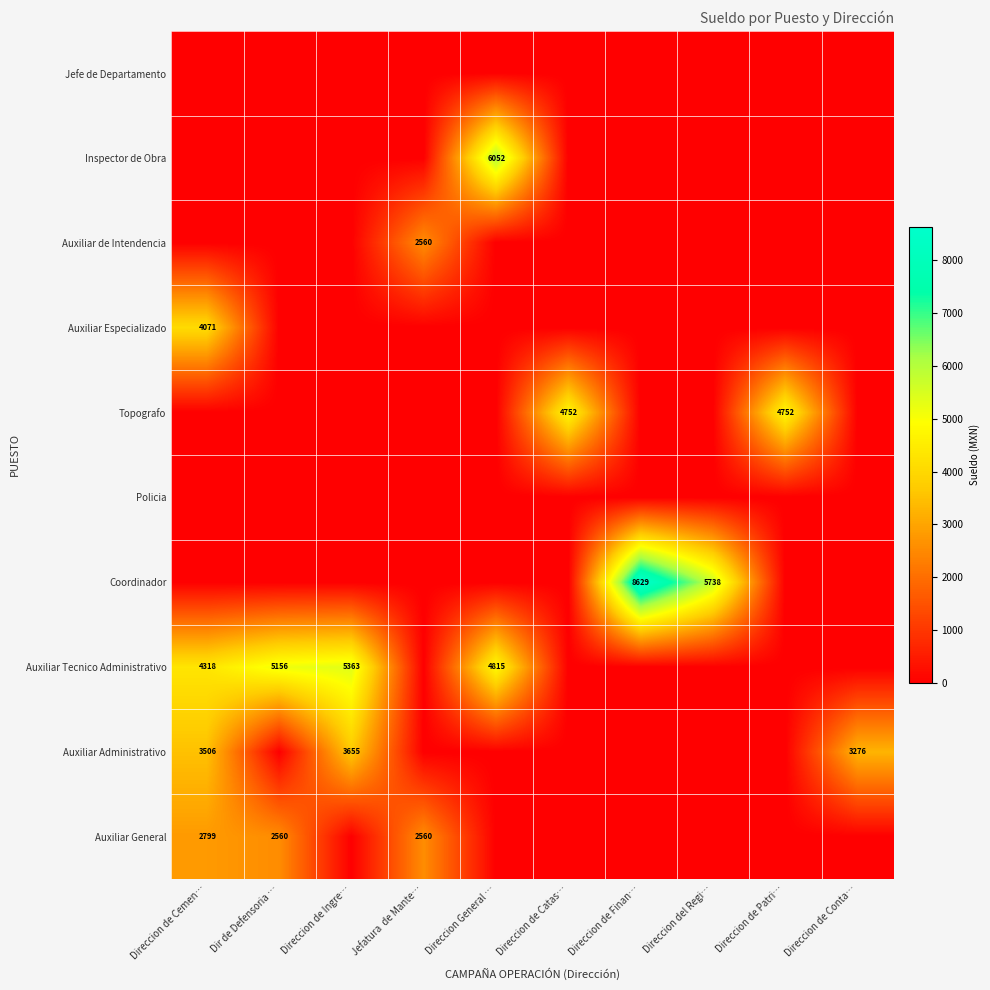

True or false: Auxiliar Administrativo has a value of 6051 at Direccion de Ingre….

False